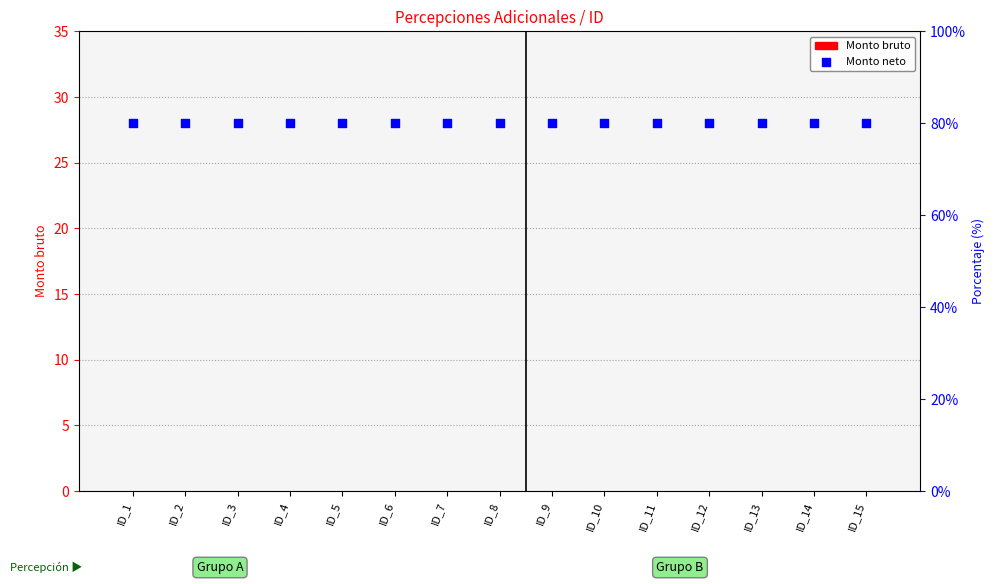

Which series reaches the maximum Y coordinate?

Monto neto